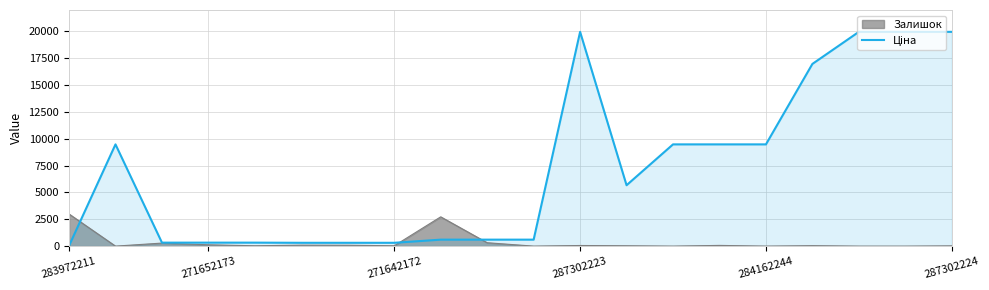

What is the maximum value for Залишок?

2994.6